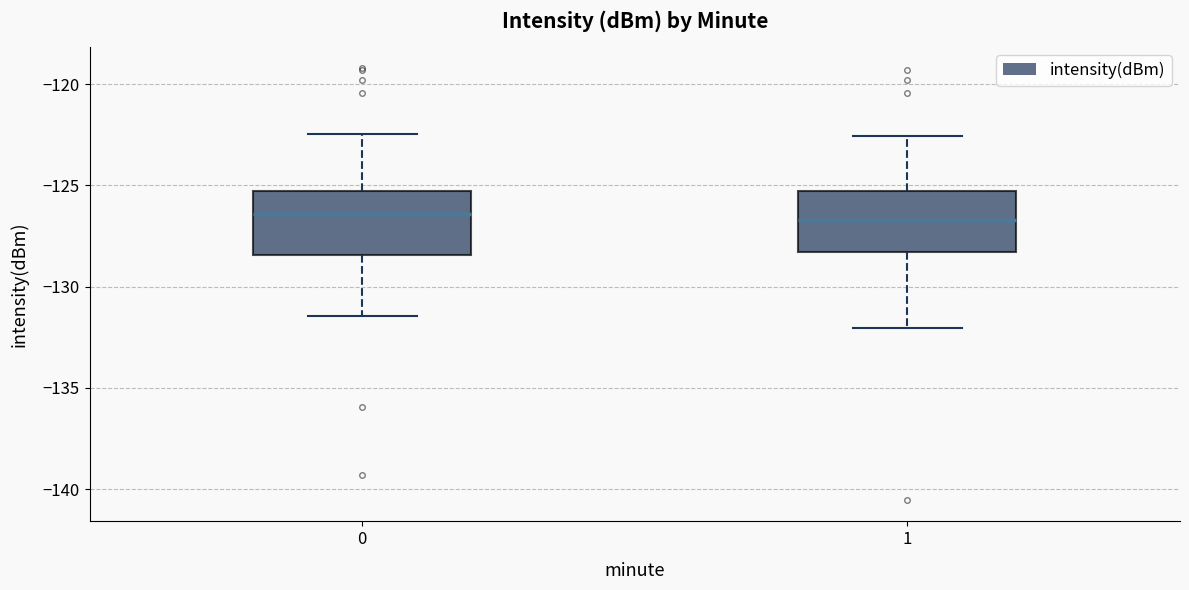

Reading left to right, transcribe this box plot: for each box, give where its median line is, the range the box spans, and where its two whiskers end, as read against the y-axis. The values are not printed on the chart, so give them approximately, as read against the axis.

0: median -126.5, box -128.5 to -125.5, whiskers -131.5 to -122.5
1: median -126.5, box -128.5 to -125.5, whiskers -132.0 to -122.5